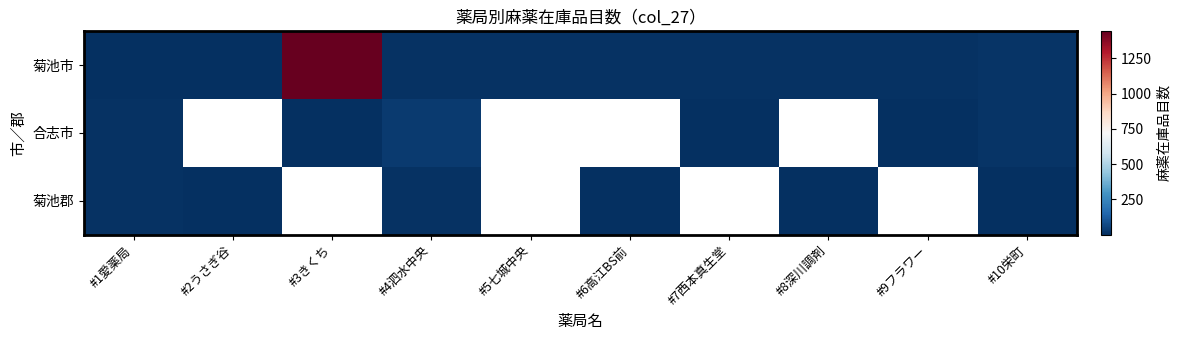

At which label does 菊池市 first exceed 8?

#3きくち